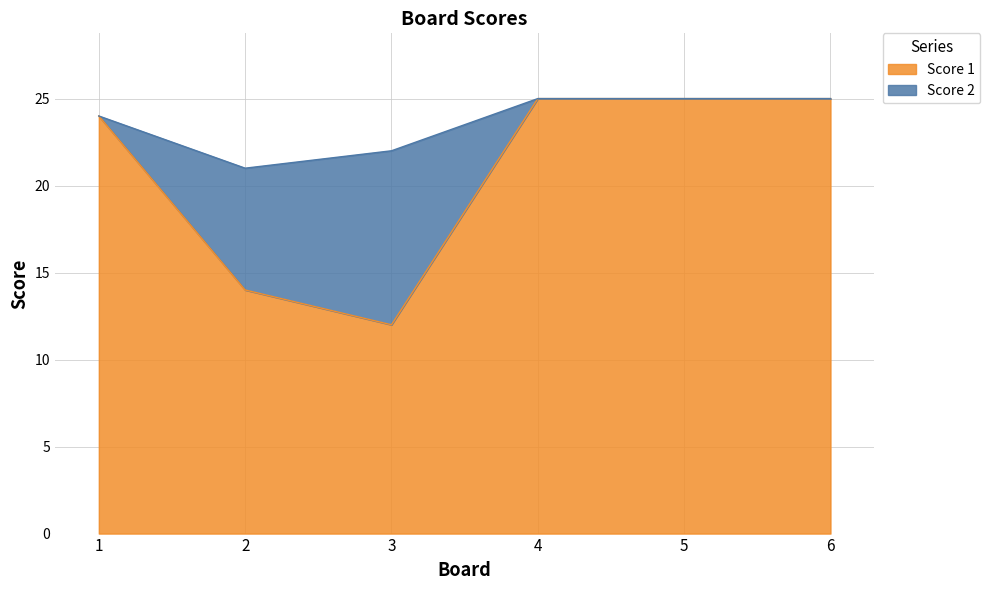

Approximately how many times larger is the value at 4 compared to 1?

1.0